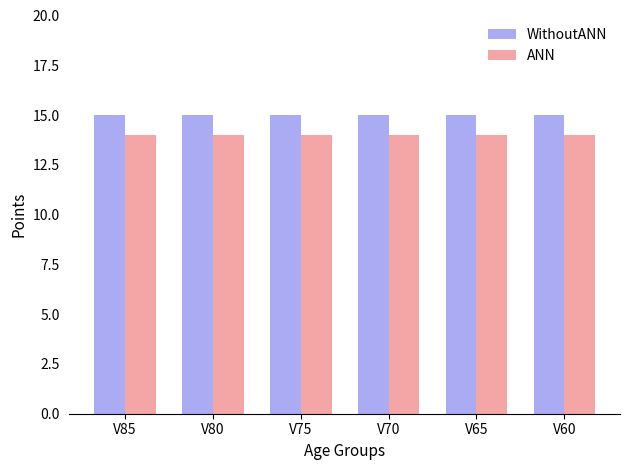

What is the average value of the ANN series?

14